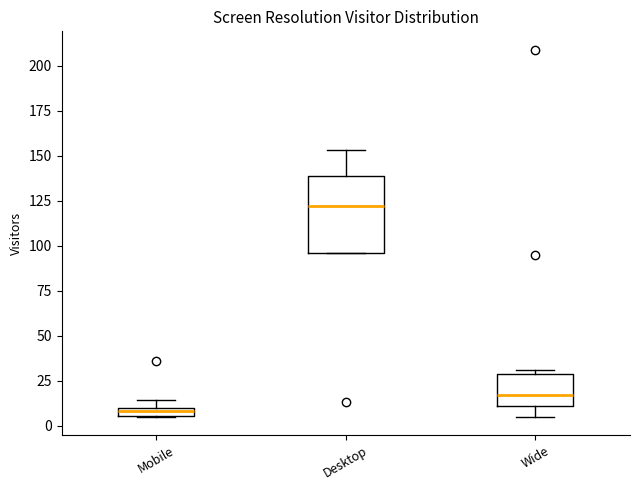

Where does the median line of the box for Desktop sit on the y-axis? The values are not printed on the chart, so give them approximately, as read against the axis.

120